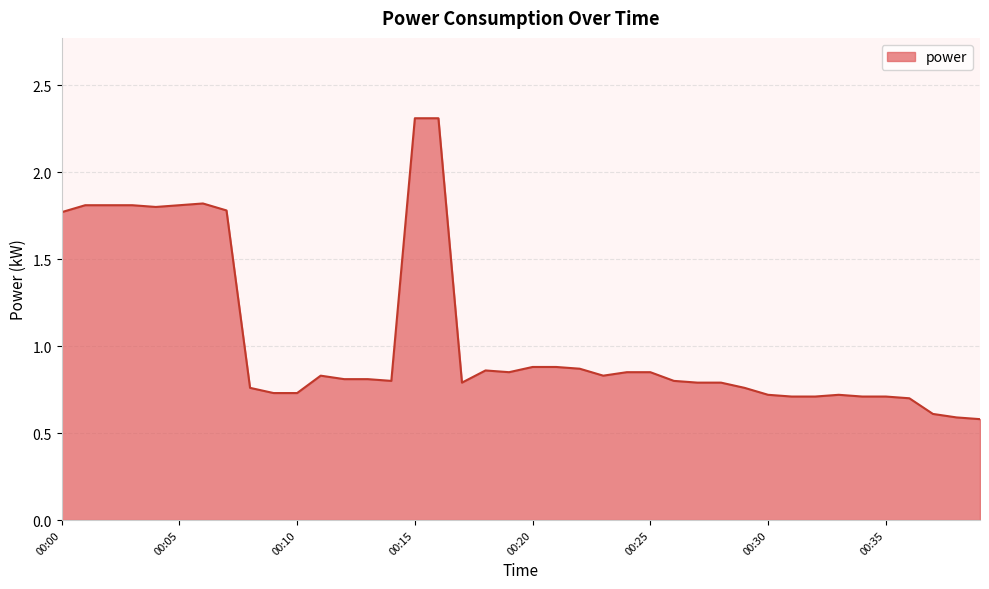

What is the sum of all values?

42.1